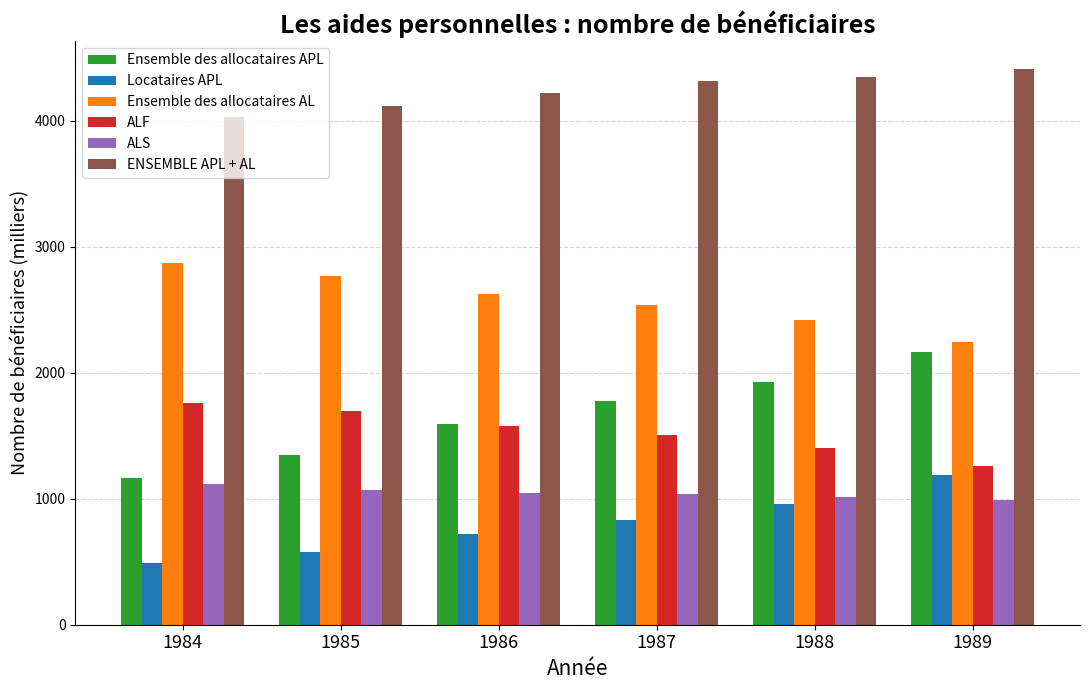

Between 1985 and 1989, which series saw the biggest shift?

Ensemble des allocataires APL